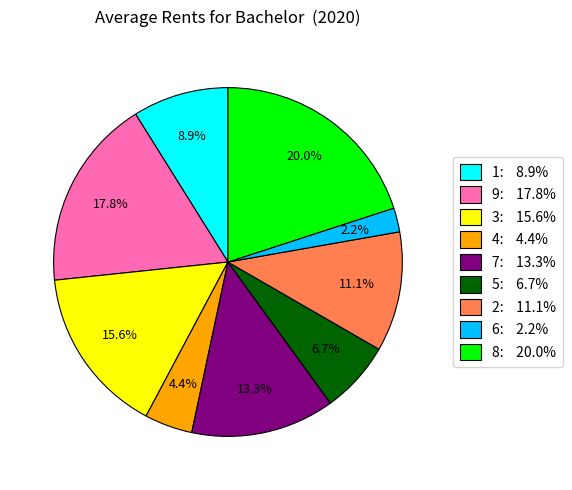

What percentage is the 3 slice, to the nearest percent?

16%